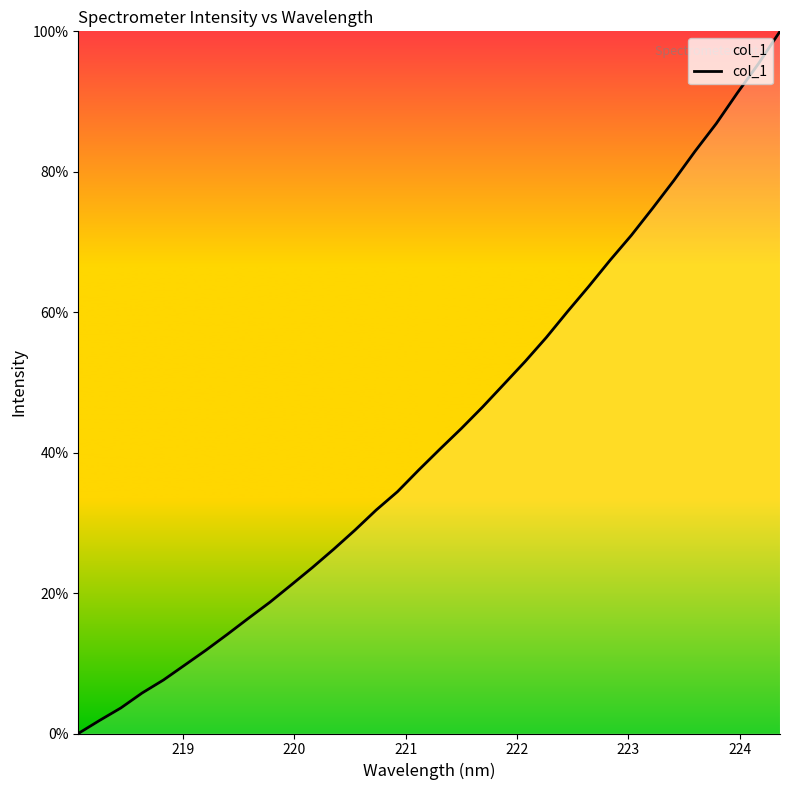

What is the sum of all values?

1455.2